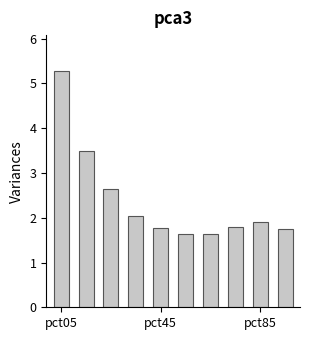

Reading right to left, list all the values displayed in this chart.

1.8	1.9	1.8	1.6	1.6	1.8	2.0	2.6	3.5	5.3